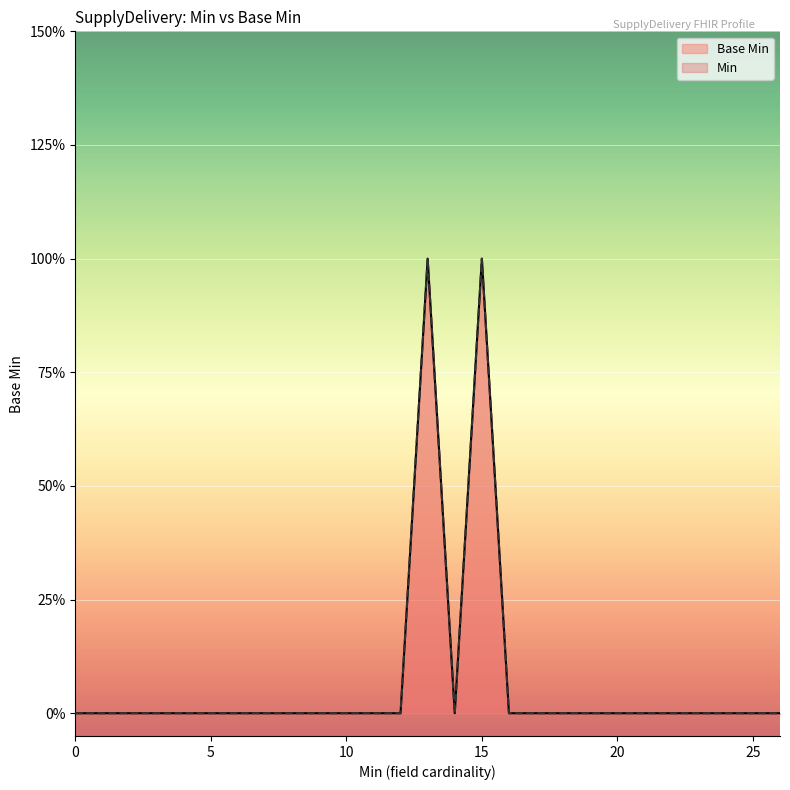

How many lines are shown in the chart?

1